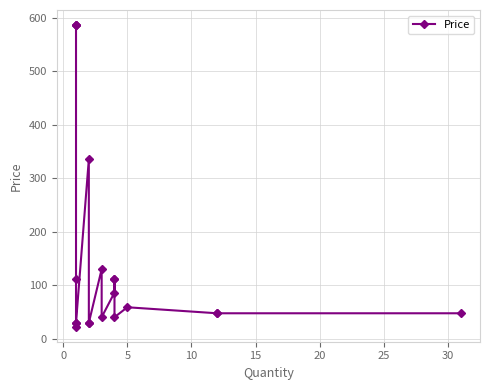

How many distinct data groups are displayed?

1